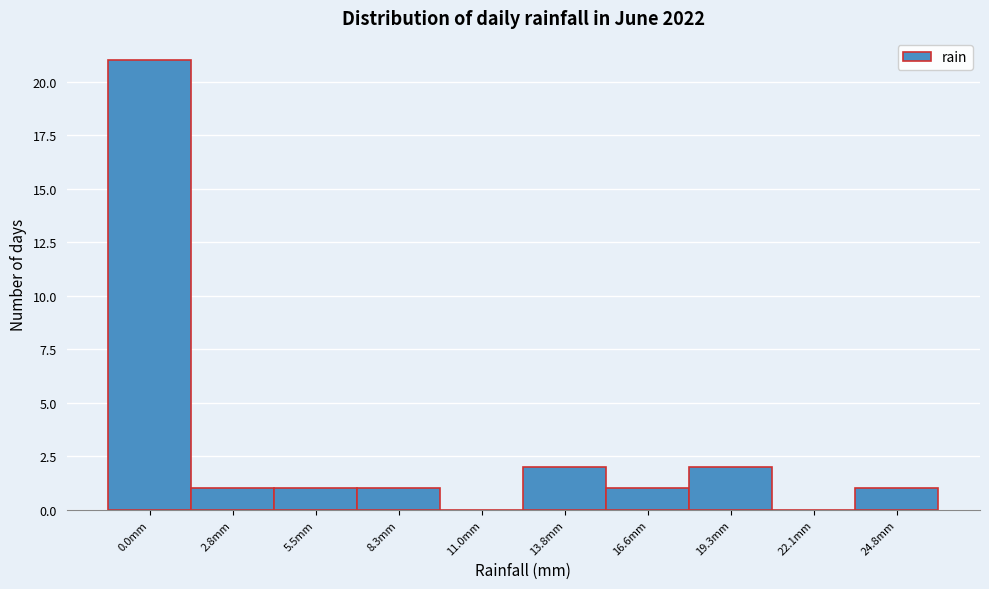

Reading left to right, list all the values displayed in this chart.

0.0mm=21	2.8mm=1	5.5mm=1	8.3mm=1	11.0mm=0	13.8mm=2	16.6mm=1	19.3mm=2	22.1mm=0	24.8mm=1